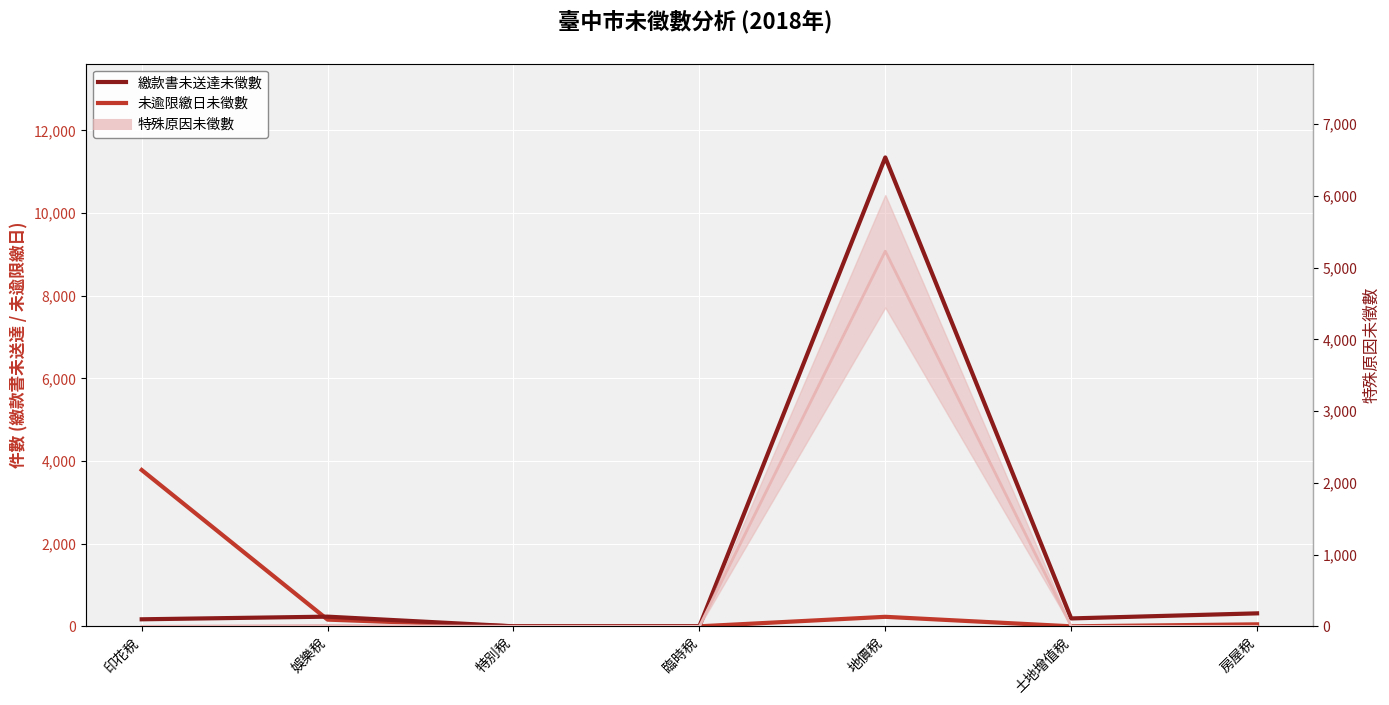

How many data points in 繳款書未送達未徵數 are above 191?

3